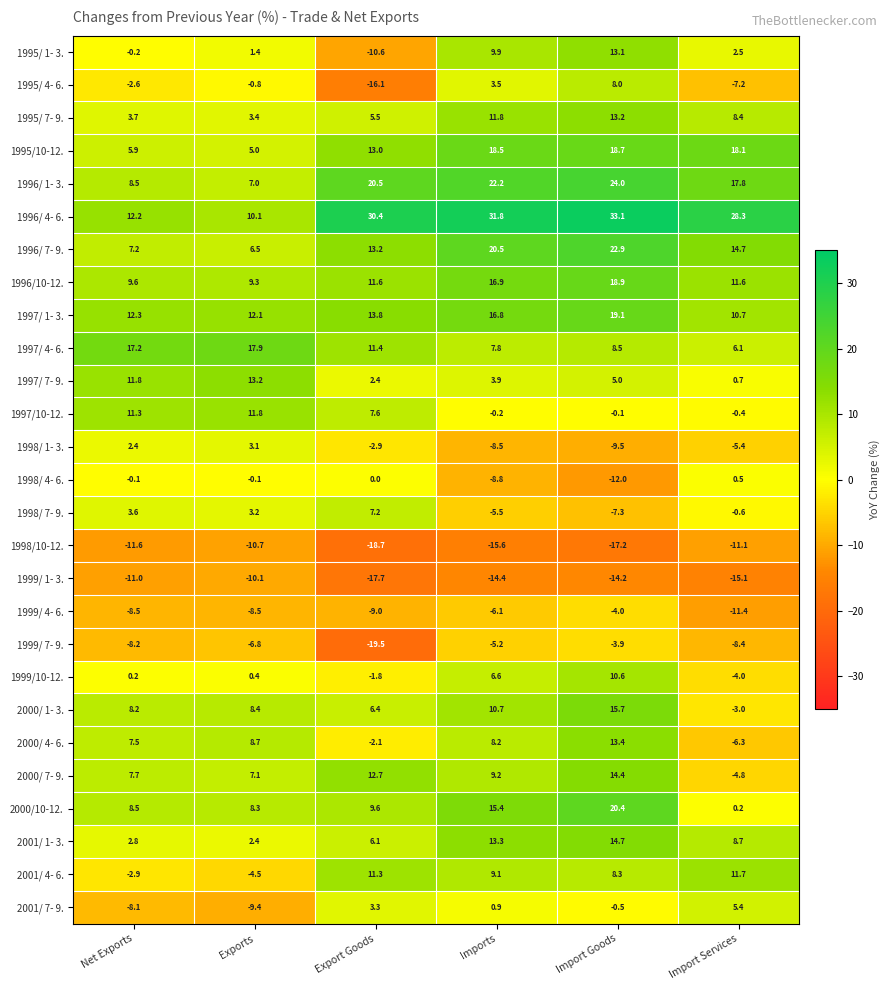

Which series changed the most between Exports and Export Goods?

1996/ 4- 6.